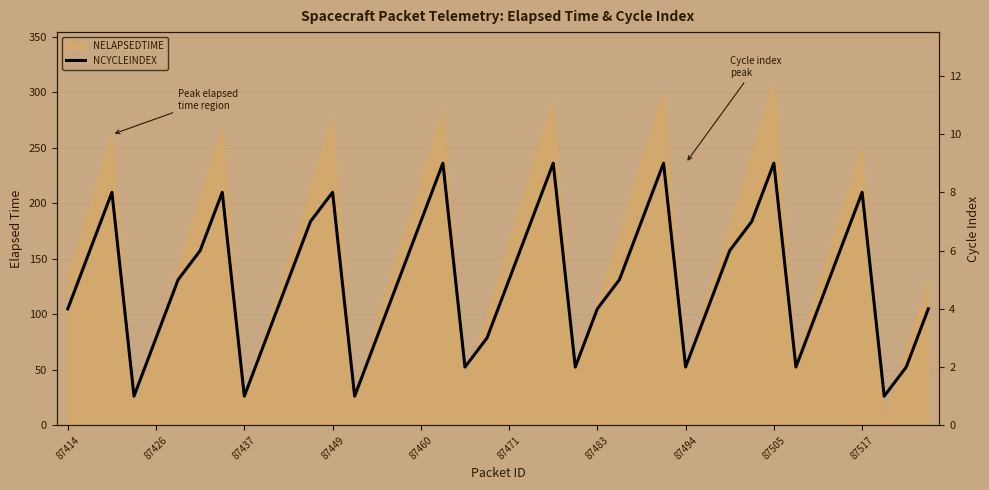

The chart shows a value of 1 at 87437. True or false?

False